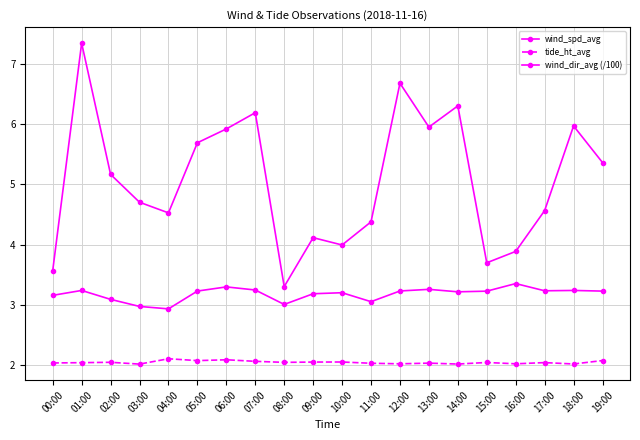

How many series are shown in this chart?

3